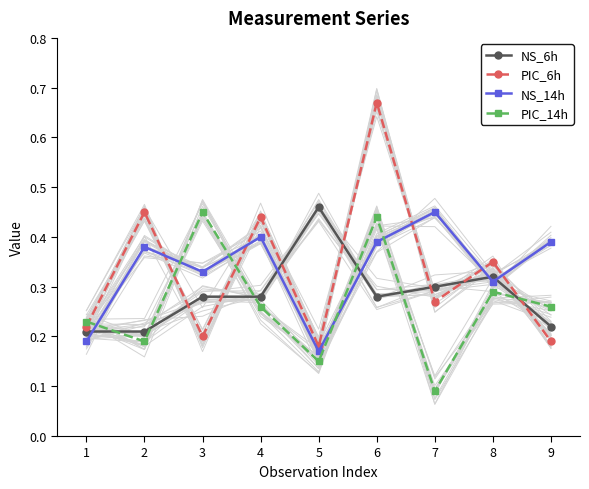

The value of NS_6h at 1 is 0.3. True or false?

False